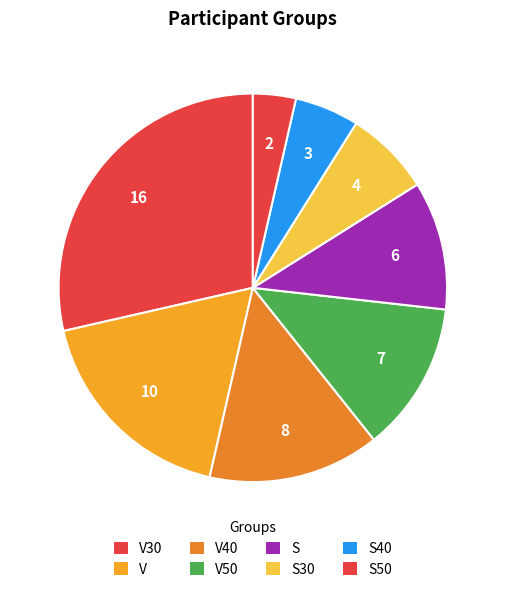

How many segments does this pie chart have?

8